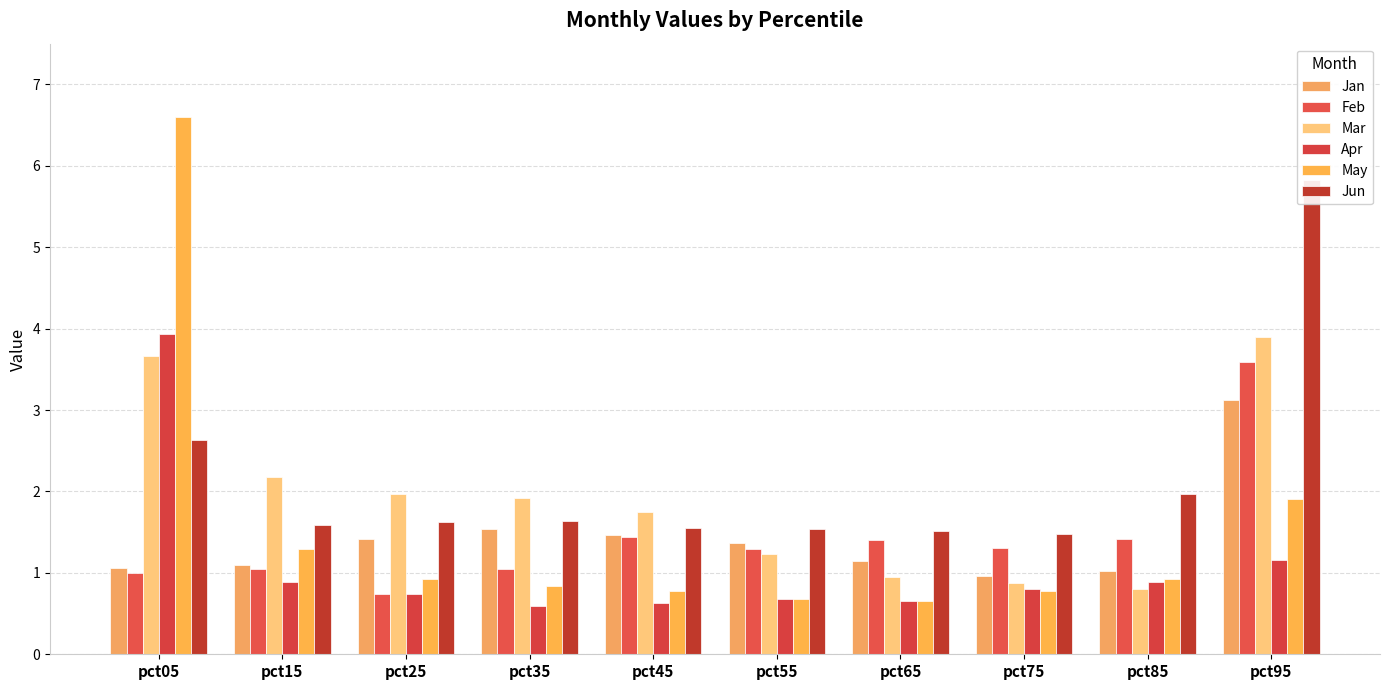

What are all the series names shown in the legend?

Jan, Feb, Mar, Apr, May, Jun